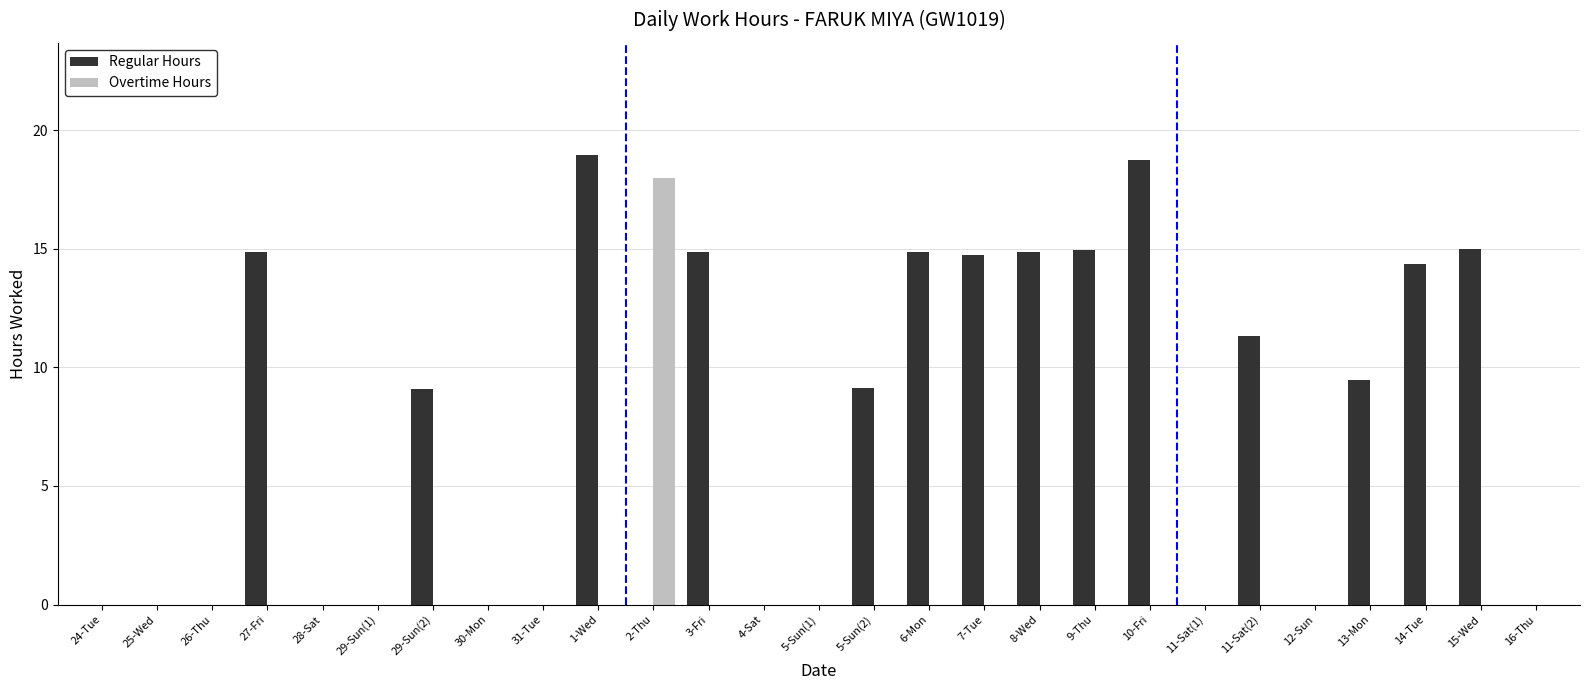

What is the maximum value shown in the chart?

18.9